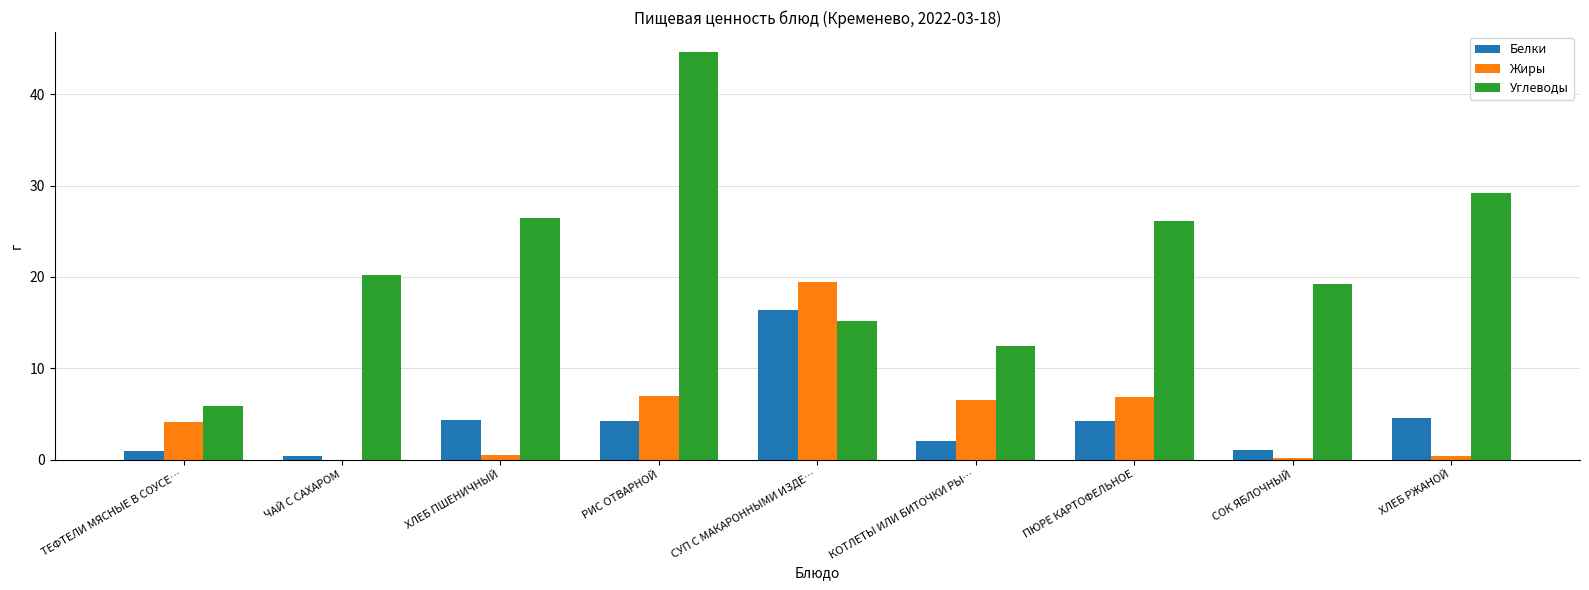

The Белки series shows 1.0 at СОК ЯБЛОЧНЫЙ. True or false?

True